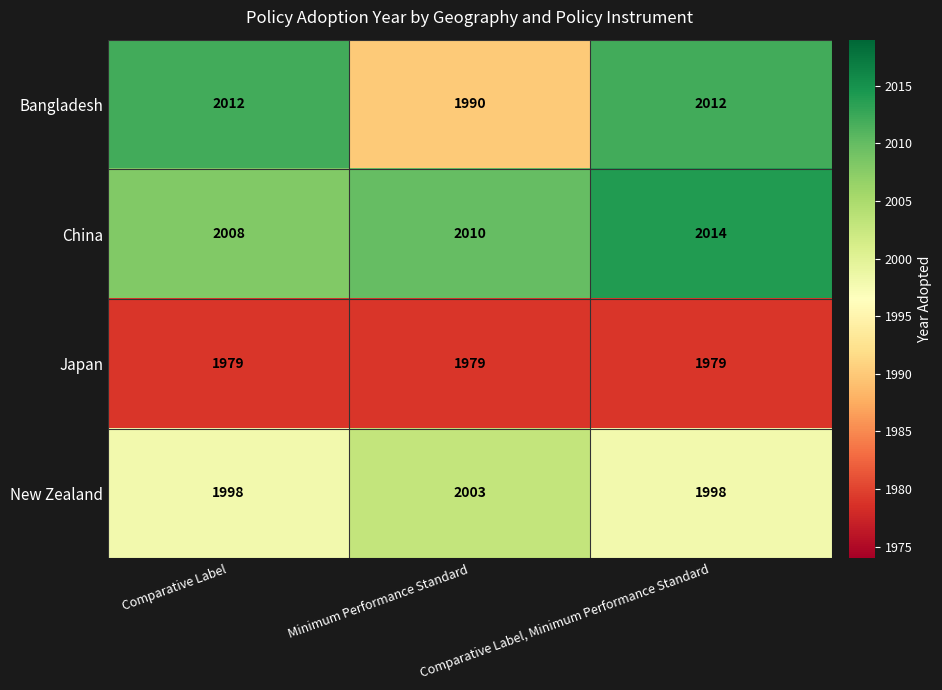

The value of Bangladesh at Comparative Label is 2012. True or false?

True